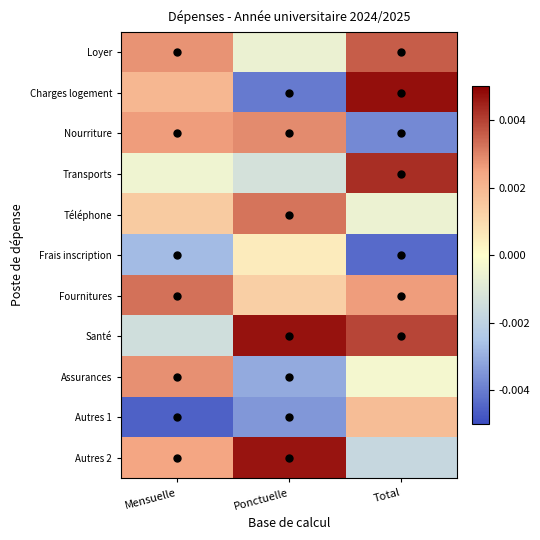

Rank the series by their maximum value, from lowest to highest.

Frais inscription, Autres 1, Assurances, Nourriture, Téléphone, Fournitures, Loyer, Transports, Autres 2, Santé, Charges logement